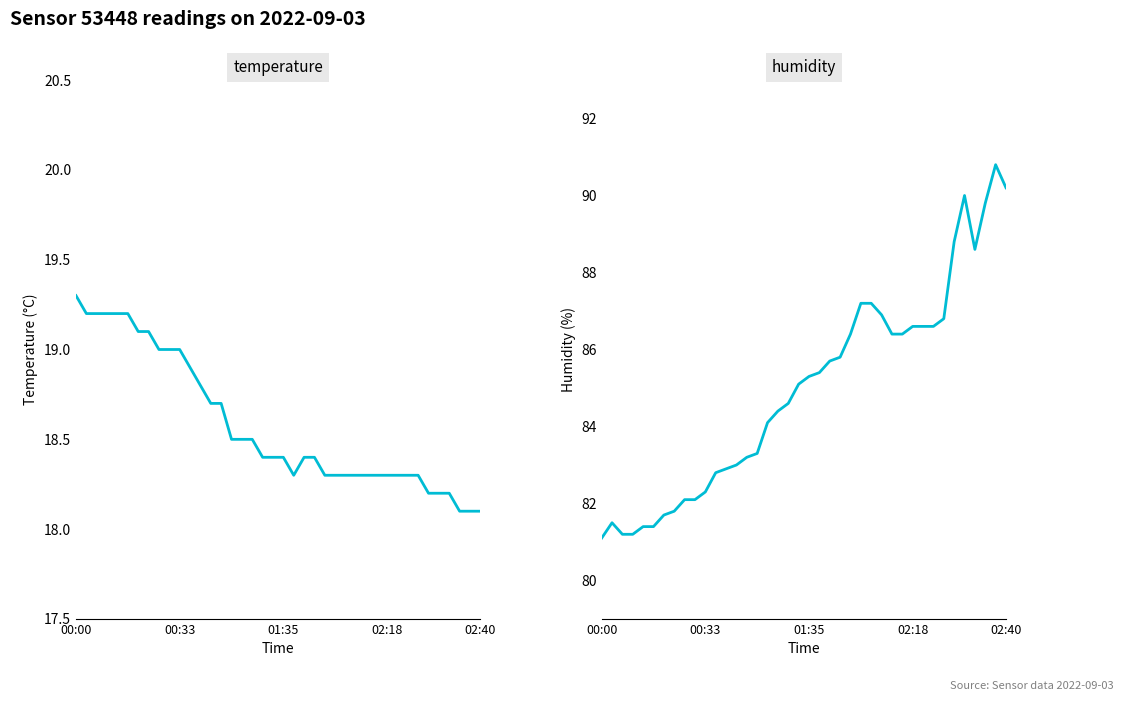

How many interior local valleys does the temperature series have?

1